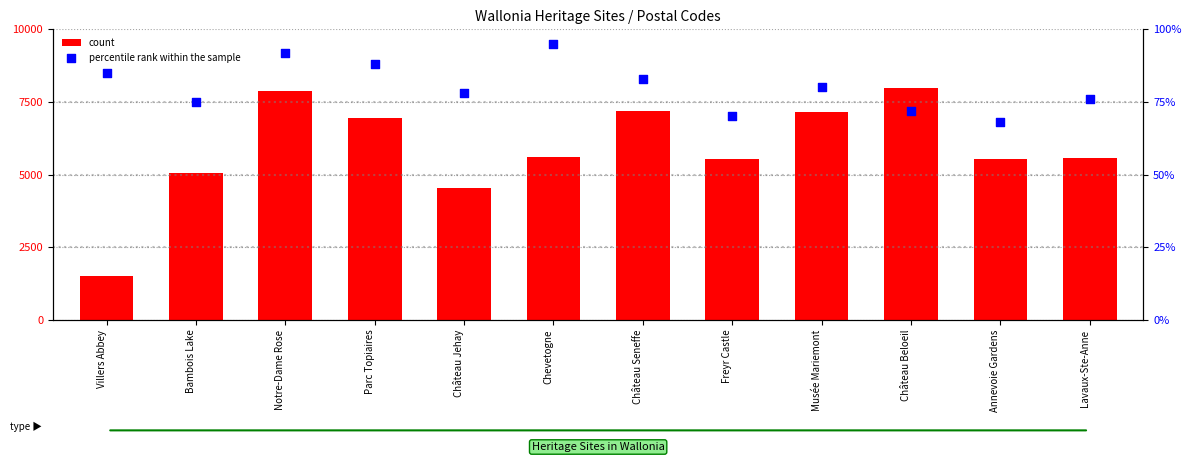

Which series reaches the minimum Y coordinate?

percentile rank within the sample